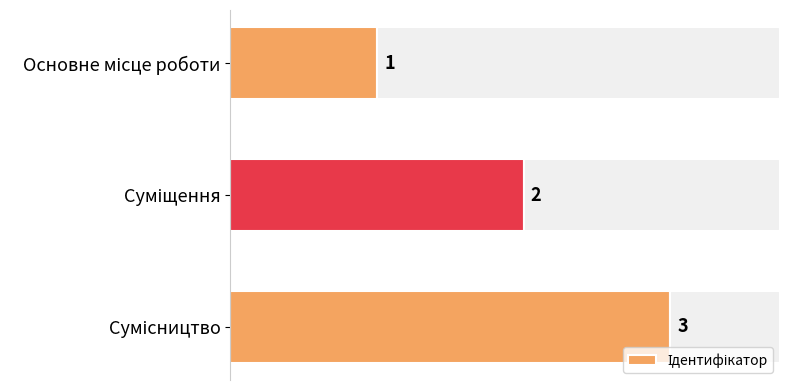

True or false: the data shows 3 at Суміщення.

False